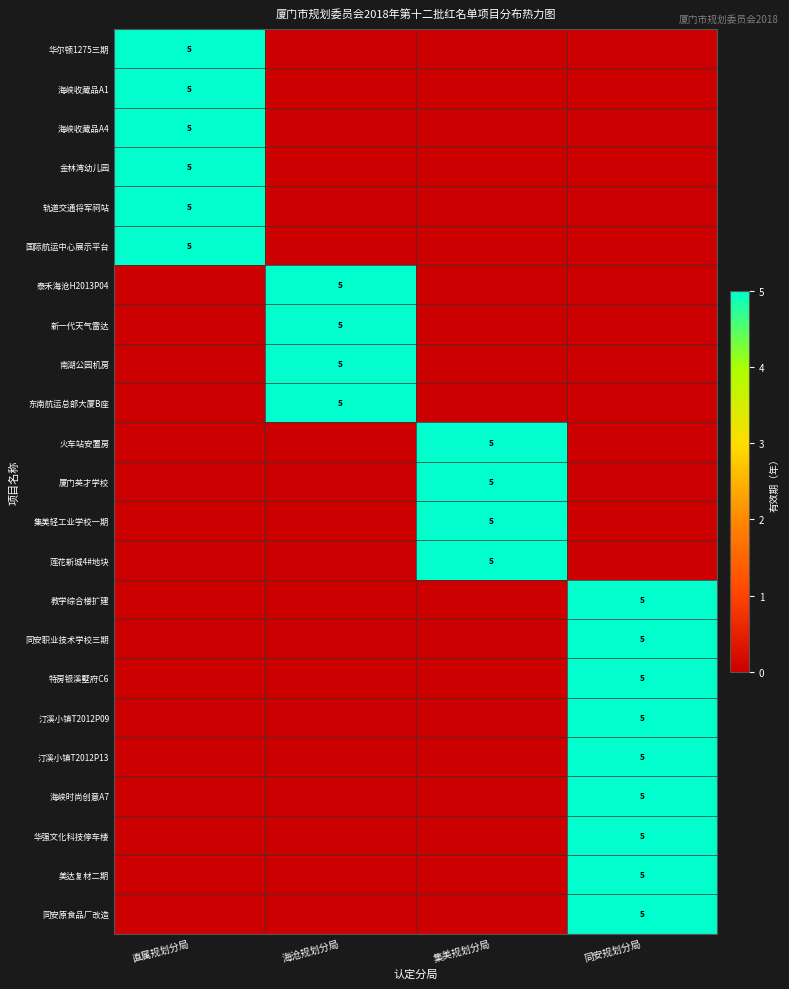

How many values in 汀溪小镇T2012P09 are above zero?

1